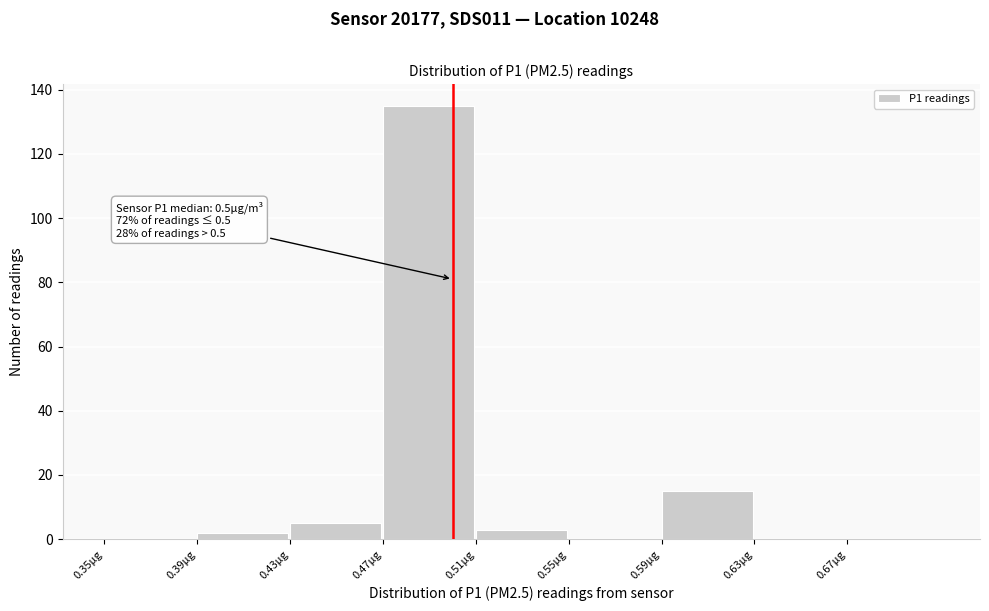

Which range on the x-axis has the tallest bar?

0.47 to 0.51